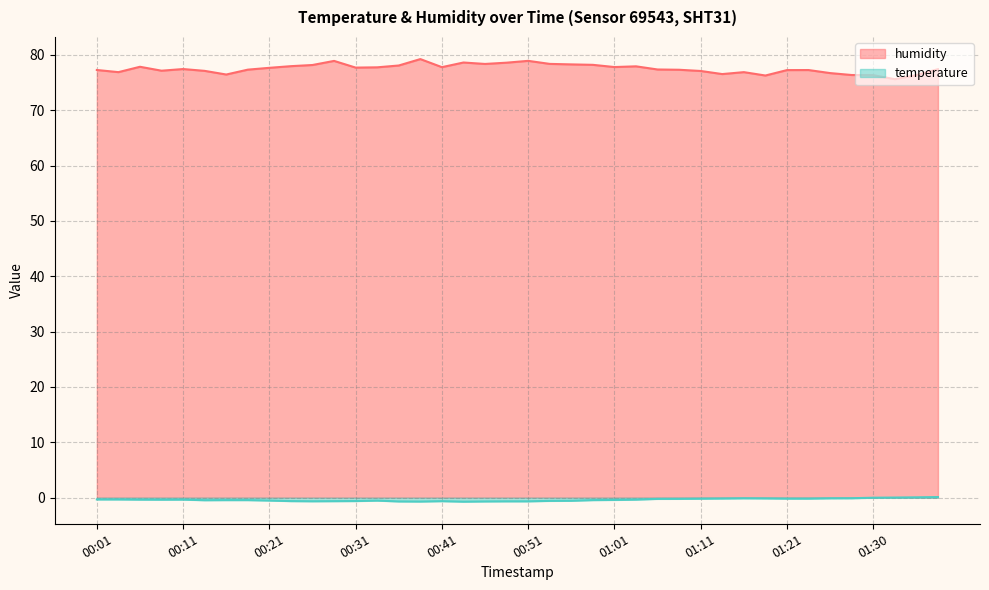

At how many categories does at least one series exceed 0?

40